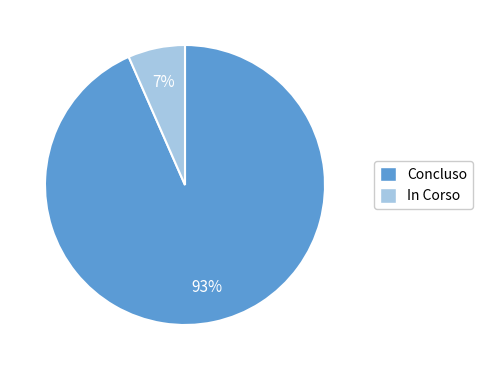

Count the number of slices in the pie.

2